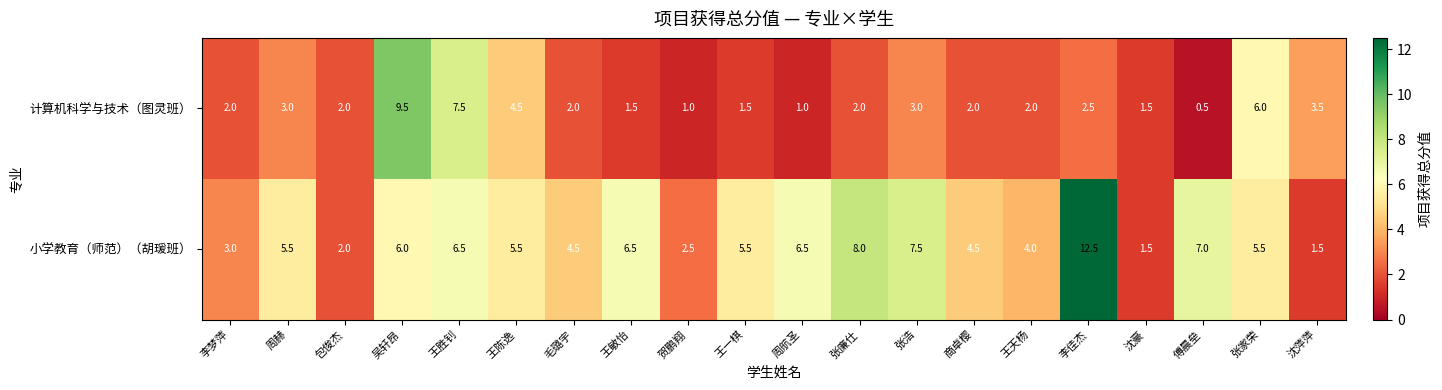

The value of 计算机科学与技术（图灵班） at 傅晨垒 is 0.5. True or false?

True